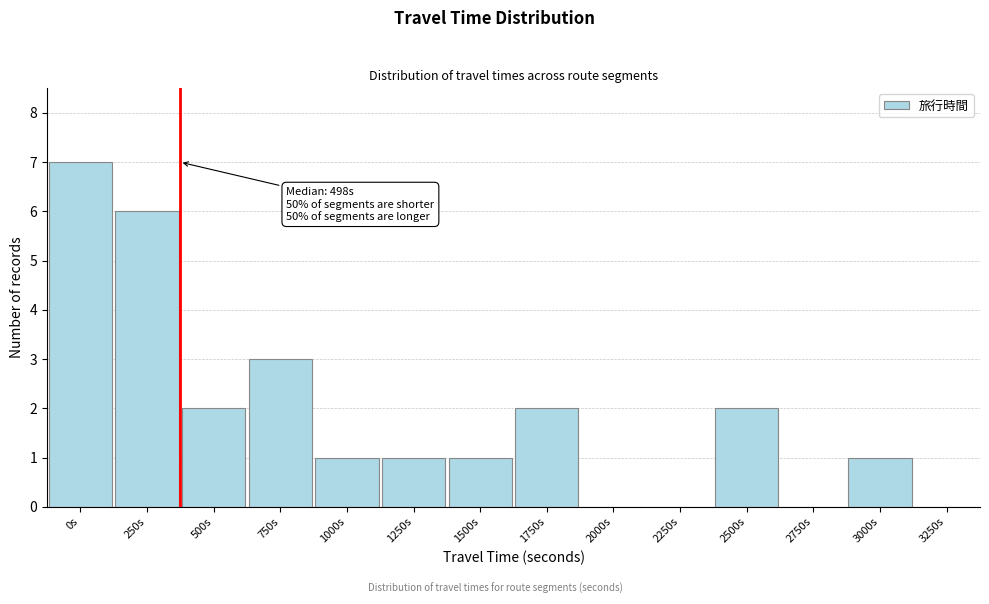

Reading right to left, transcribe all the data shown in this chart.

3250s=0	3000s=1	2750s=0	2500s=2	2250s=0	2000s=0	1750s=2	1500s=1	1250s=1	1000s=1	750s=3	500s=2	250s=6	0s=7